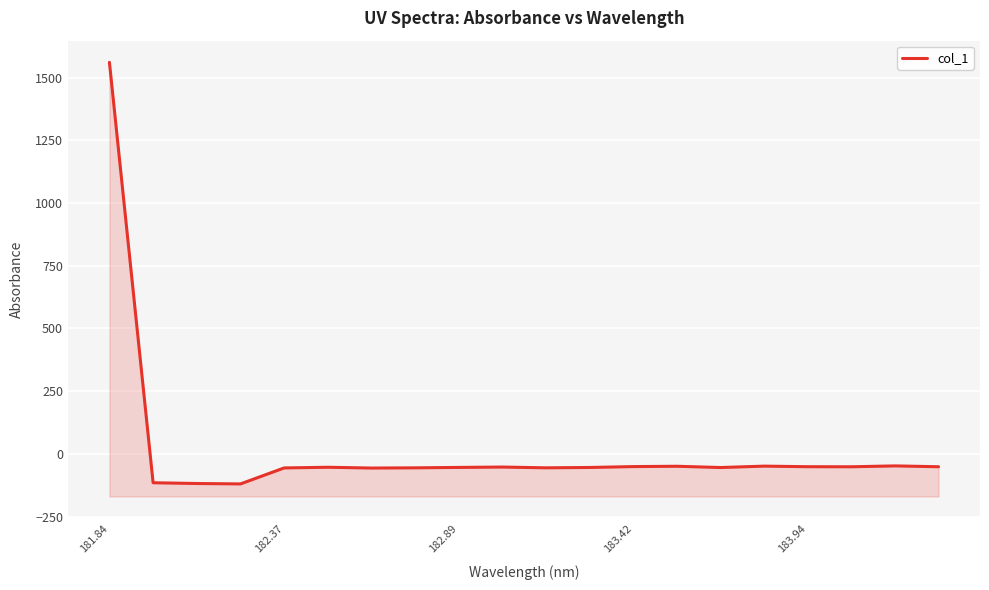

Reading left to right, transcribe all the data shown in this chart.

1560.8	-115.2	-118.2	-119.9	-56.1	-53.4	-56.6	-55.7	-54.1	-52.6	-55.7	-54.3	-50.8	-49.5	-54.5	-48.9	-51.3	-51.5	-48.0	-51.4